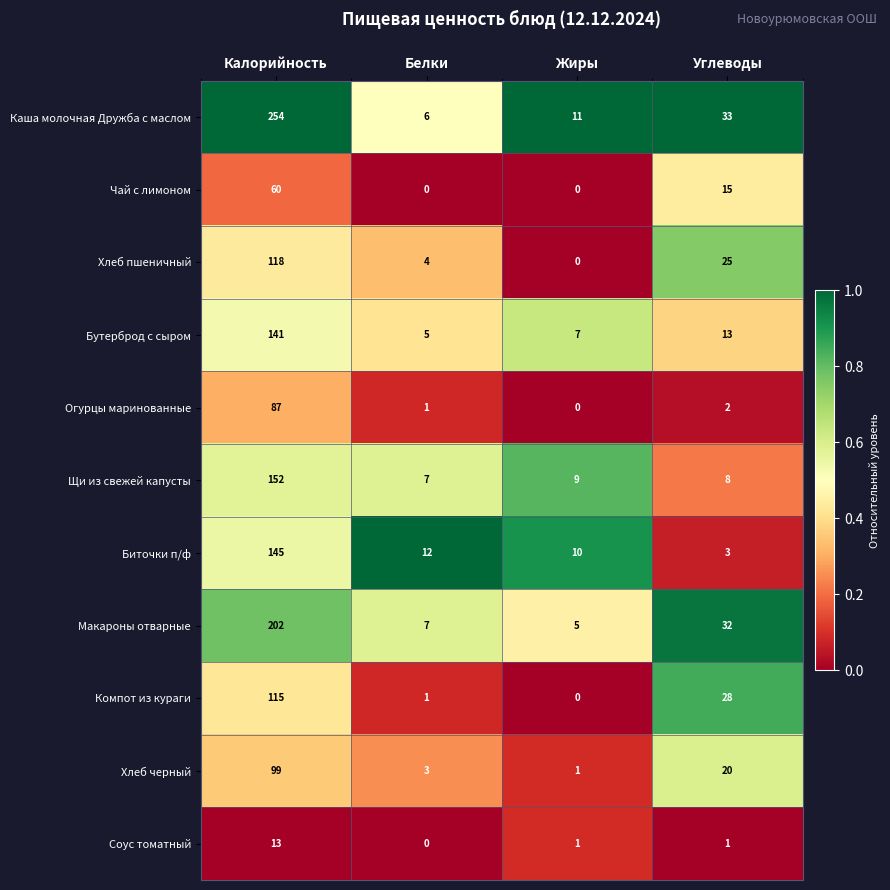

What is the lowest value of the Бутерброд с сыром series?

5